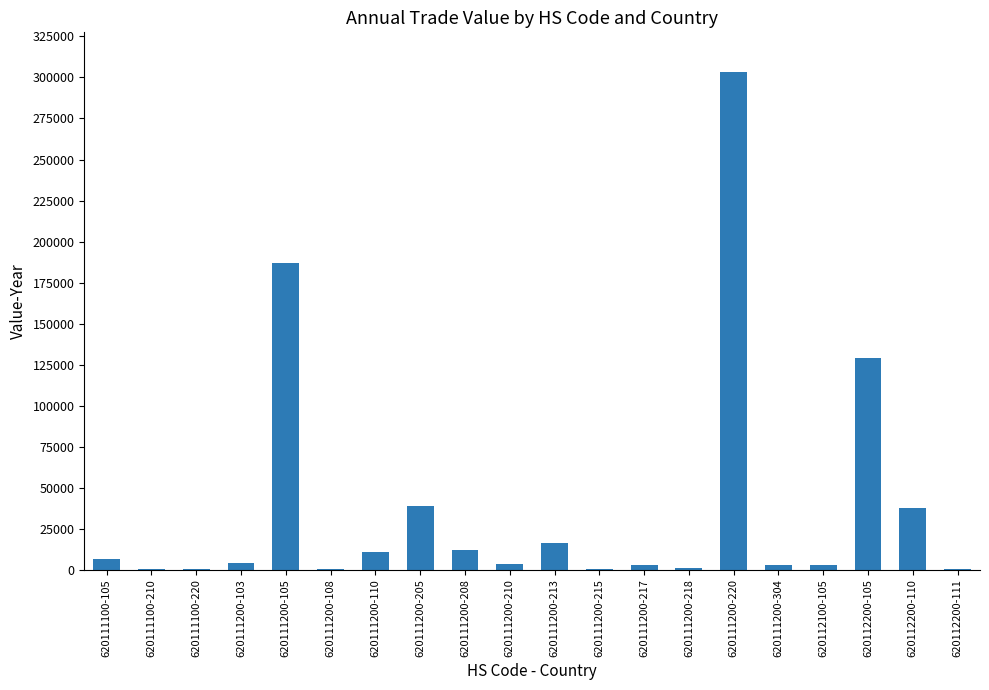

Is it true that the value at 620111200-105 is 46652?

False